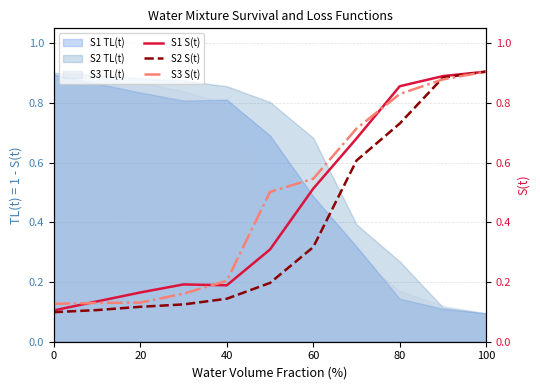

List the series in order of their overall mean, lowest first.

S2 S(t), S1 S(t), S3 S(t)